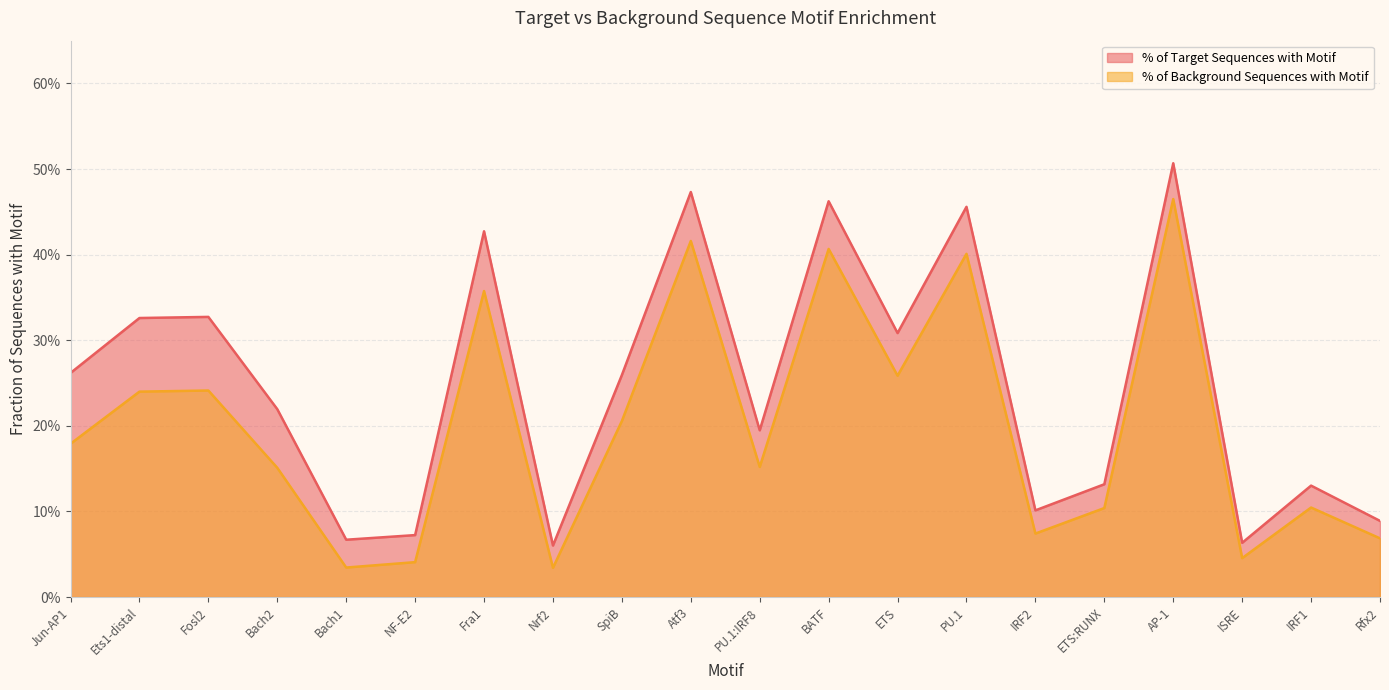

How many data points does each series have?

20